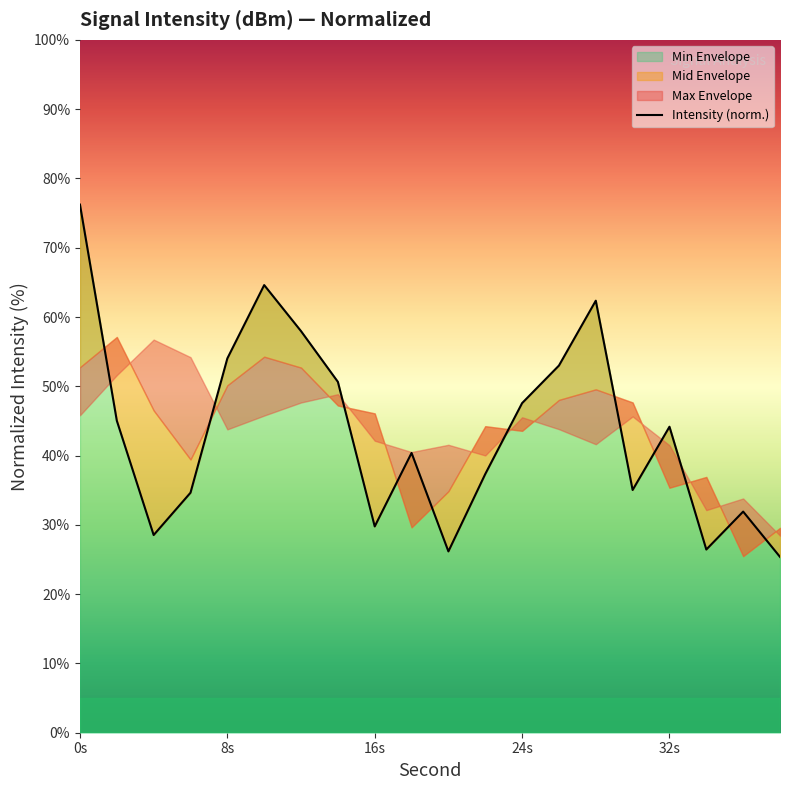

What is the highest value of the Min Envelope series?

76.2